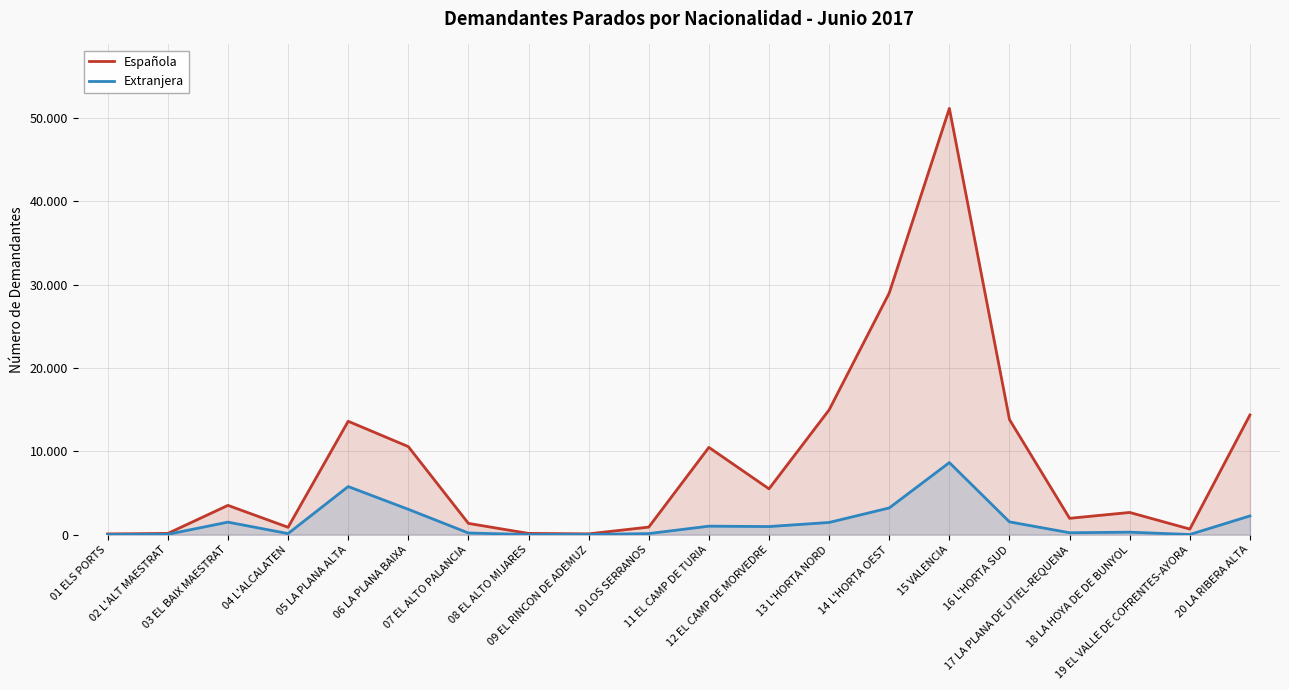

How many distinct data groups are displayed?

2